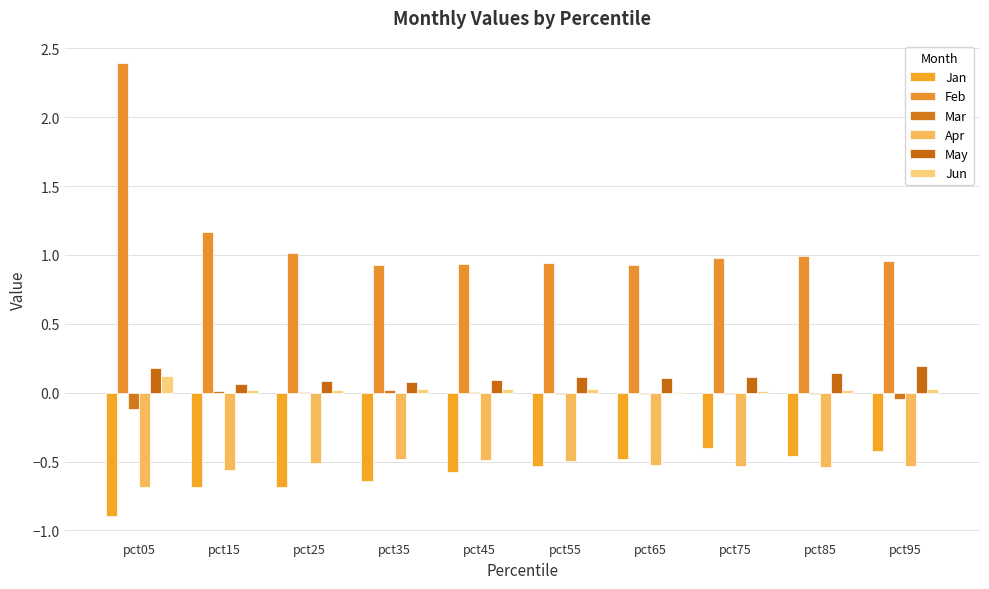

What is the value of the May bar at the 10th from the left?

0.2